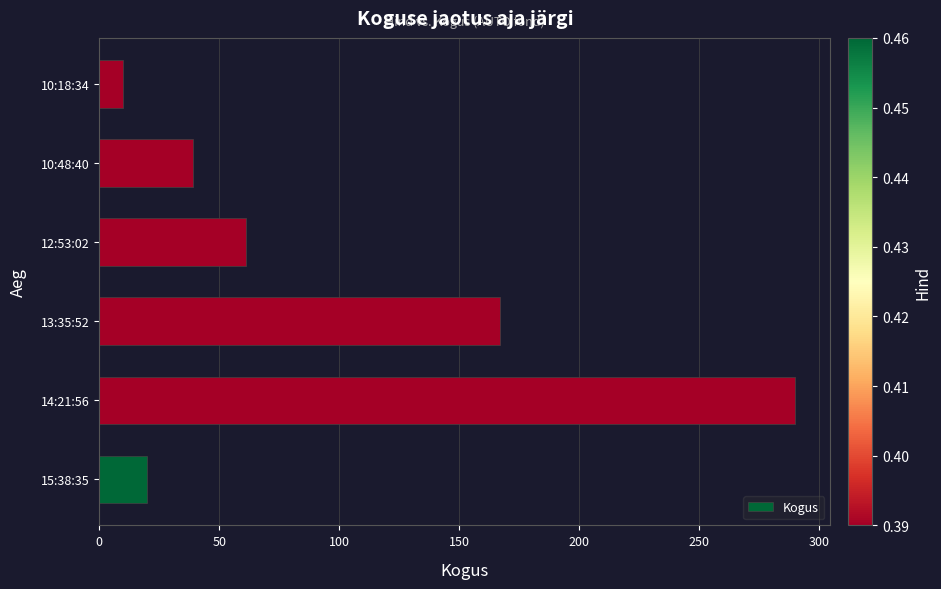

How many series are shown in this chart?

1